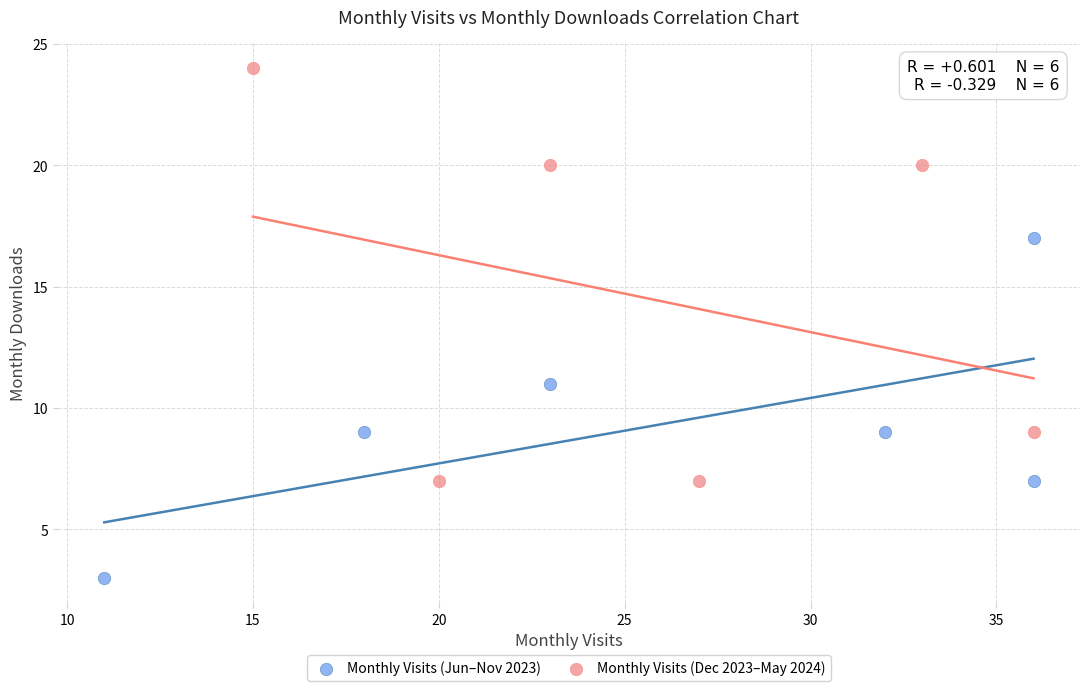

Which series contains the lowest Y value?

Monthly Visits (Jun–Nov 2023)